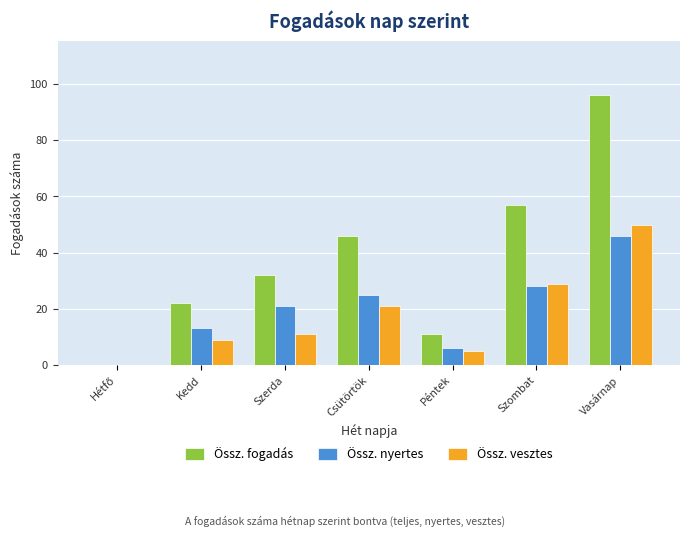

What is the approximate value of Össz. vesztes at Vasárnap?

50